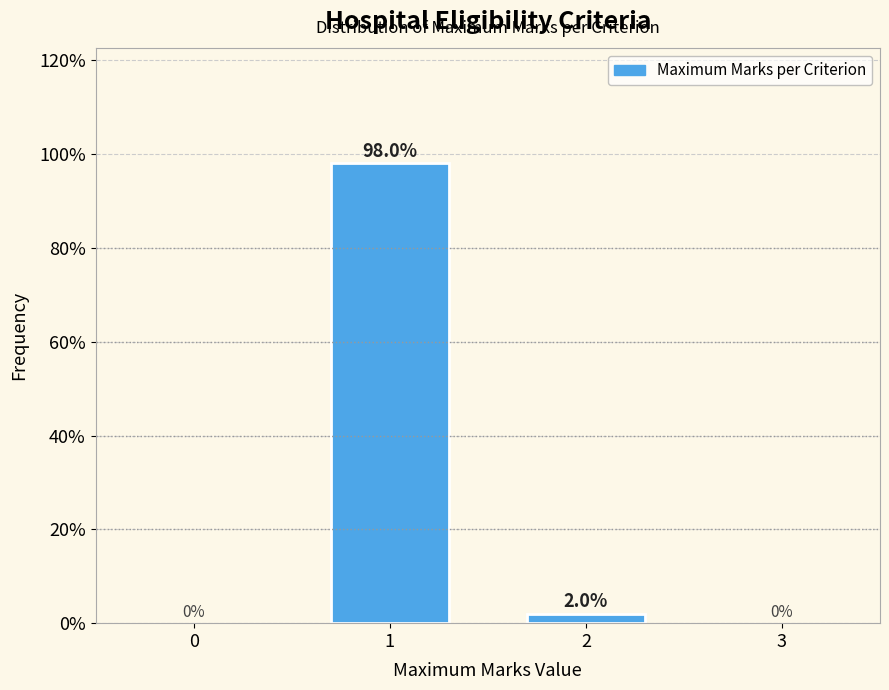

Reading left to right, list all the values displayed in this chart.

98	2